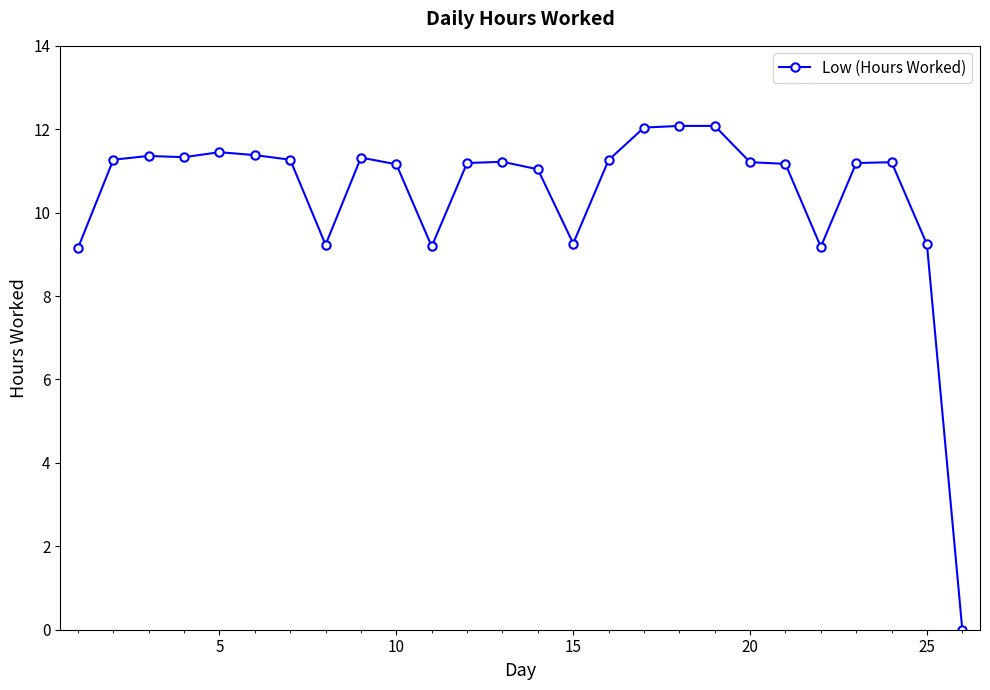

What is the value of the 2nd point from the left?

11.3